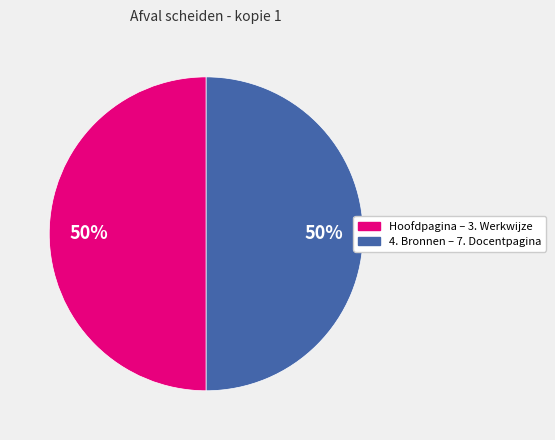

To the nearest percent, what is the average slice percentage?

50%